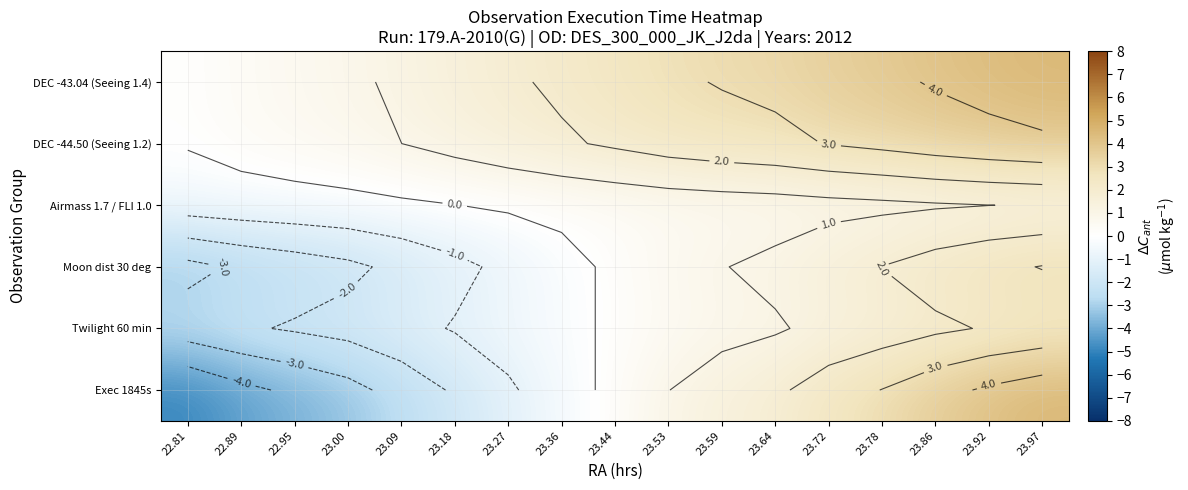

What is the difference between the highest and lowest values at 23.92?

3.3